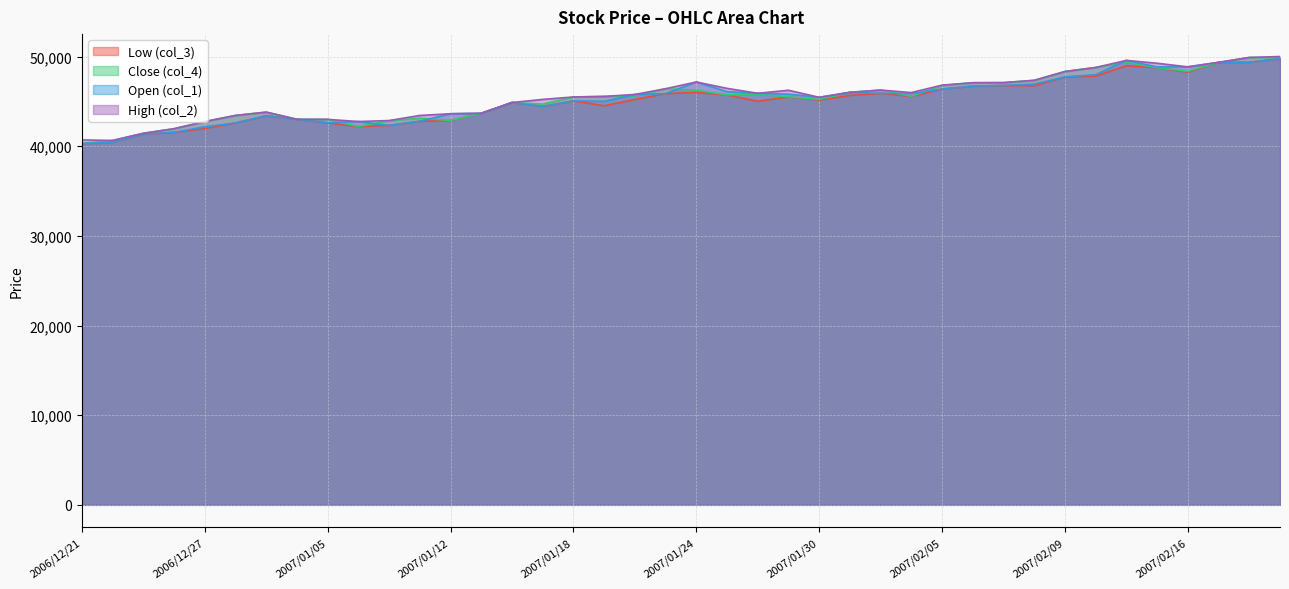

True or false: Low (col_3) and Close (col_4) intersect in this chart.

False